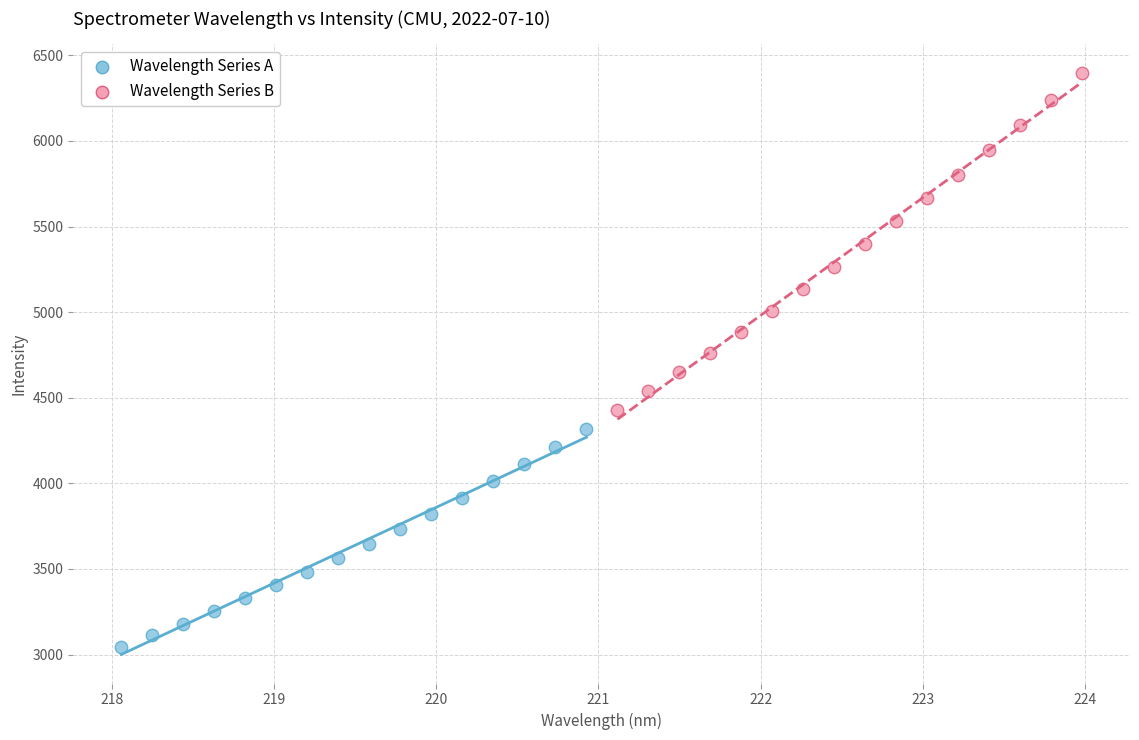

Which series contains the highest Y value?

Wavelength Series B